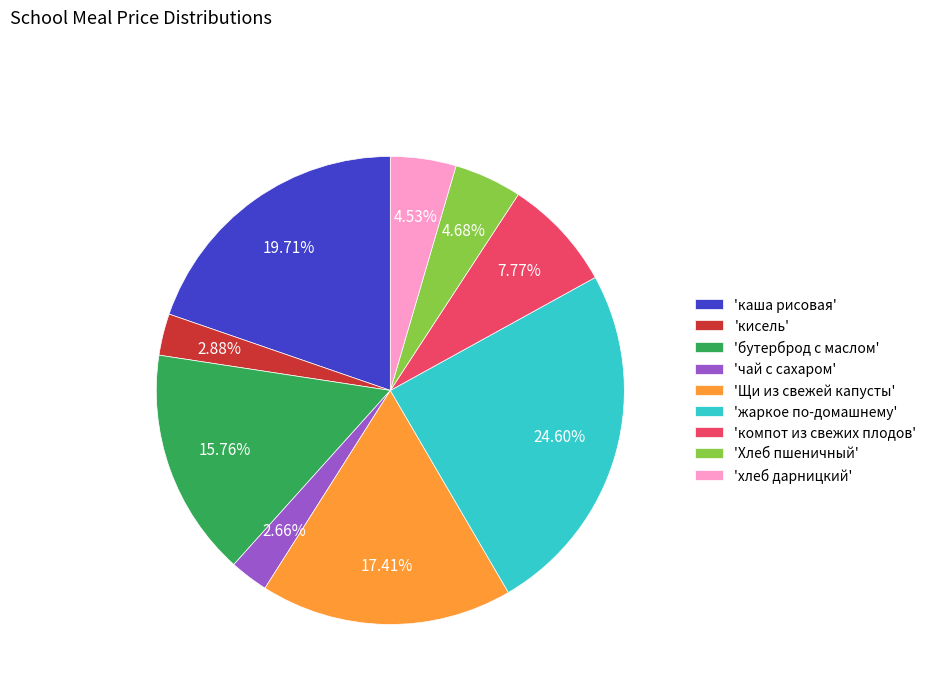

Which slice is the largest?

'жаркое по-домашнему'